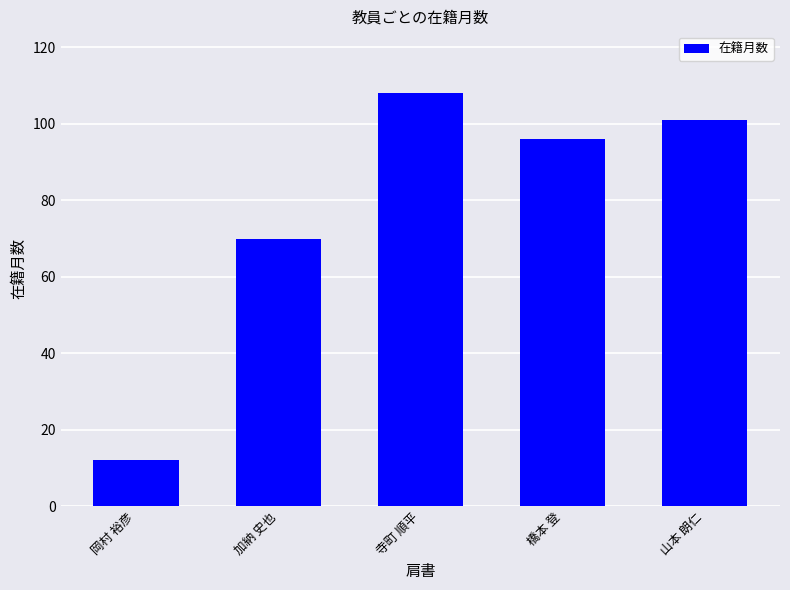

Read the value at 寺町 順平.

108